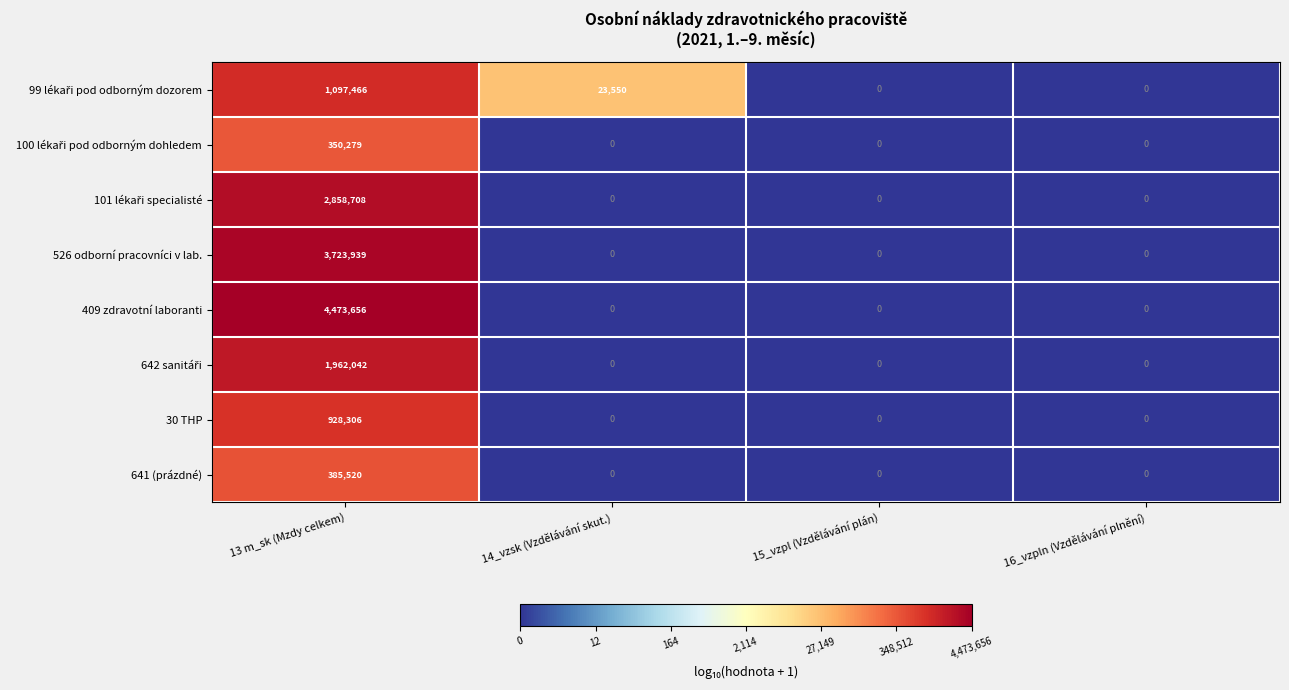

What is the sum of the 409 zdravotní laboranti values at 14_vzsk (Vzdělávání skut.) and 13 m_sk (Mzdy celkem)?

4473656